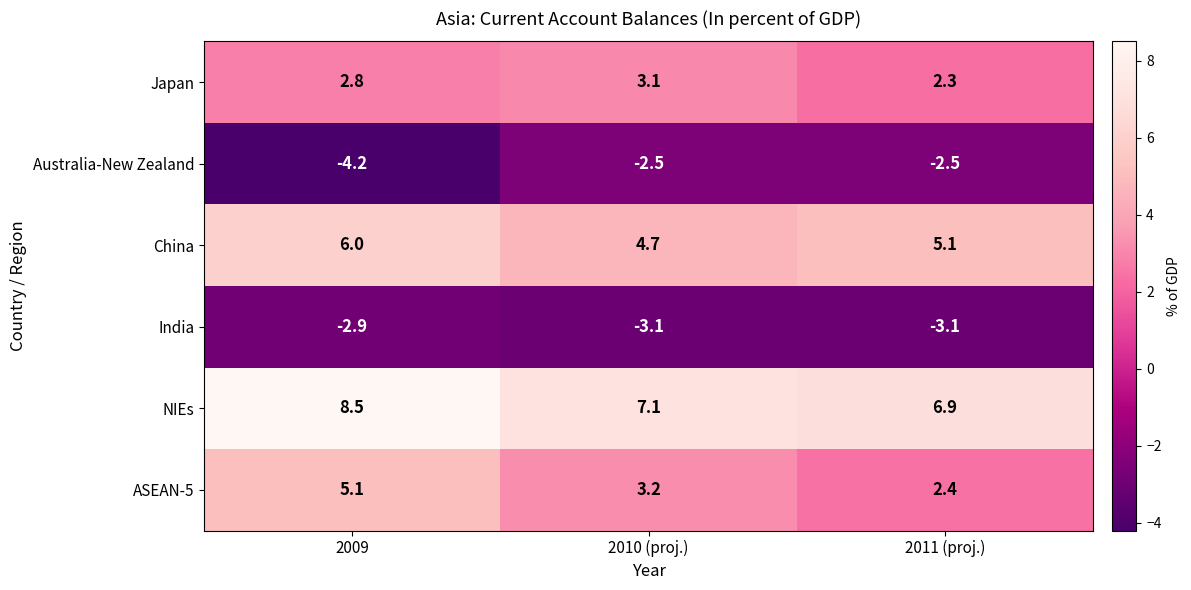

Rank the series at 2010 (proj.) from highest to lowest value.

NIEs, China, ASEAN-5, Japan, Australia-New Zealand, India